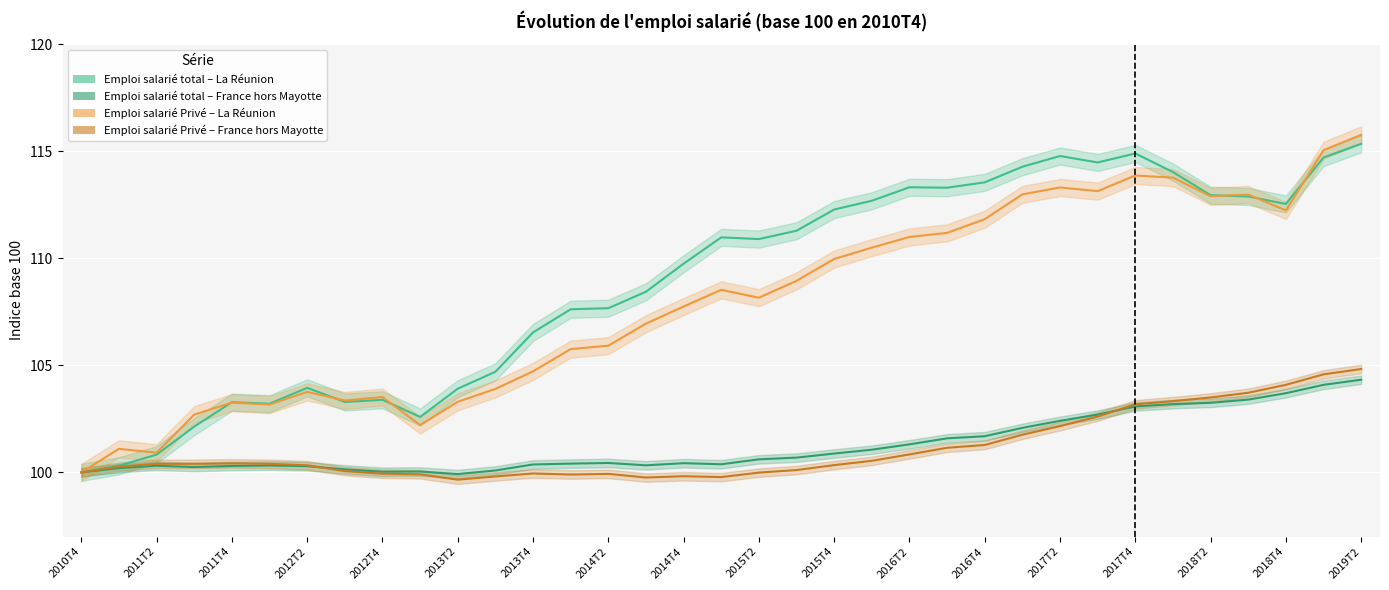

What are all the series names shown in the legend?

Emploi salarié total – La Réunion, Emploi salarié total – France hors Mayotte, Emploi salarié Privé – La Réunion, Emploi salarié Privé – France hors Mayotte